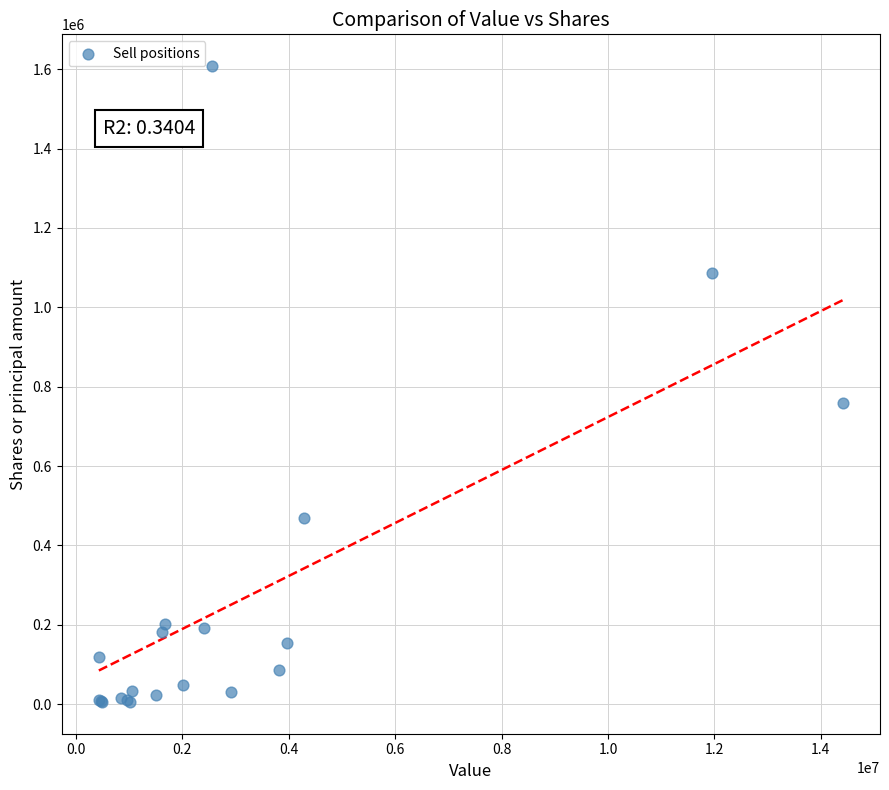

What Y value in the scatter plot is closest to 806645?

758600